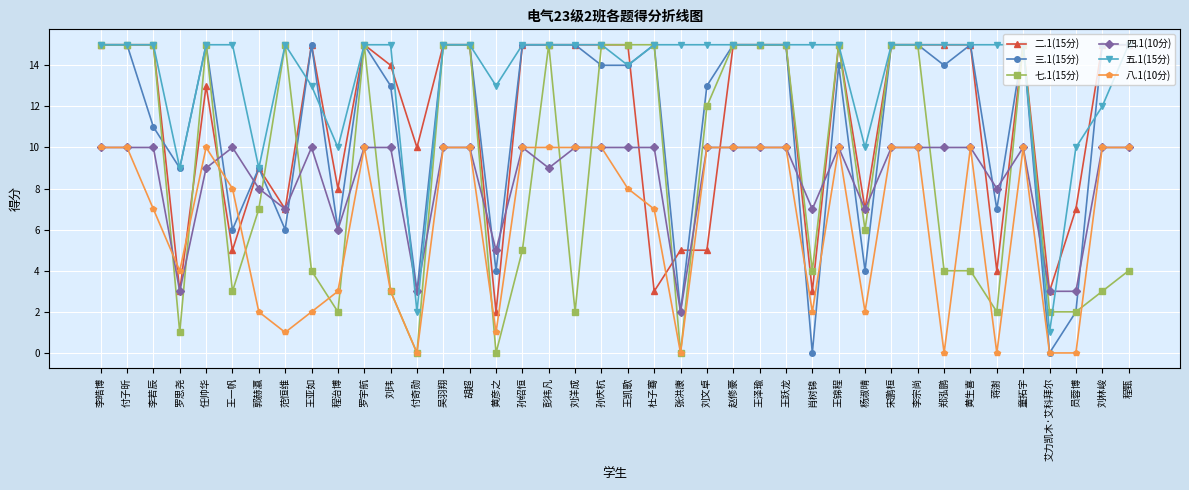

Where is 二.1(15分) nearest to the value 8?

程治博